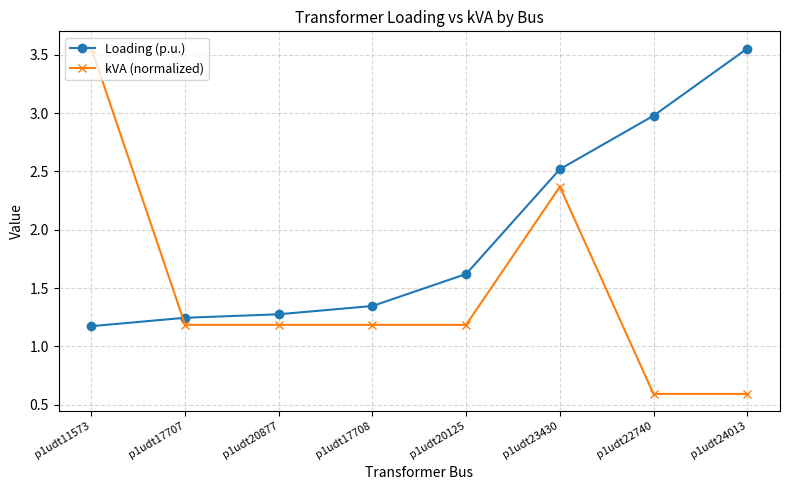

What is the difference between the kVA (normalized) values at p1udt24013 and p1udt20125?

0.6